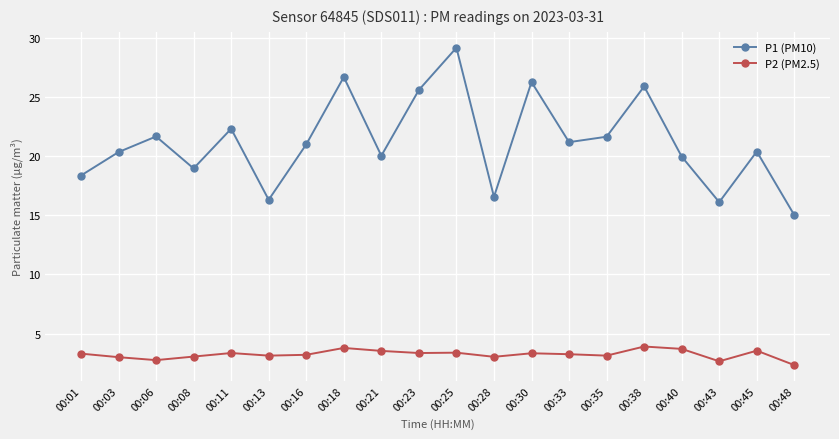

True or false: P2 (PM2.5) and P1 (PM10) intersect in this chart.

False